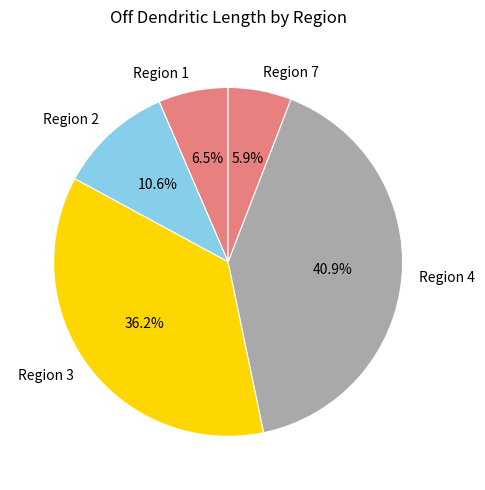

How much of the chart is everything except Region 1?

93.5%